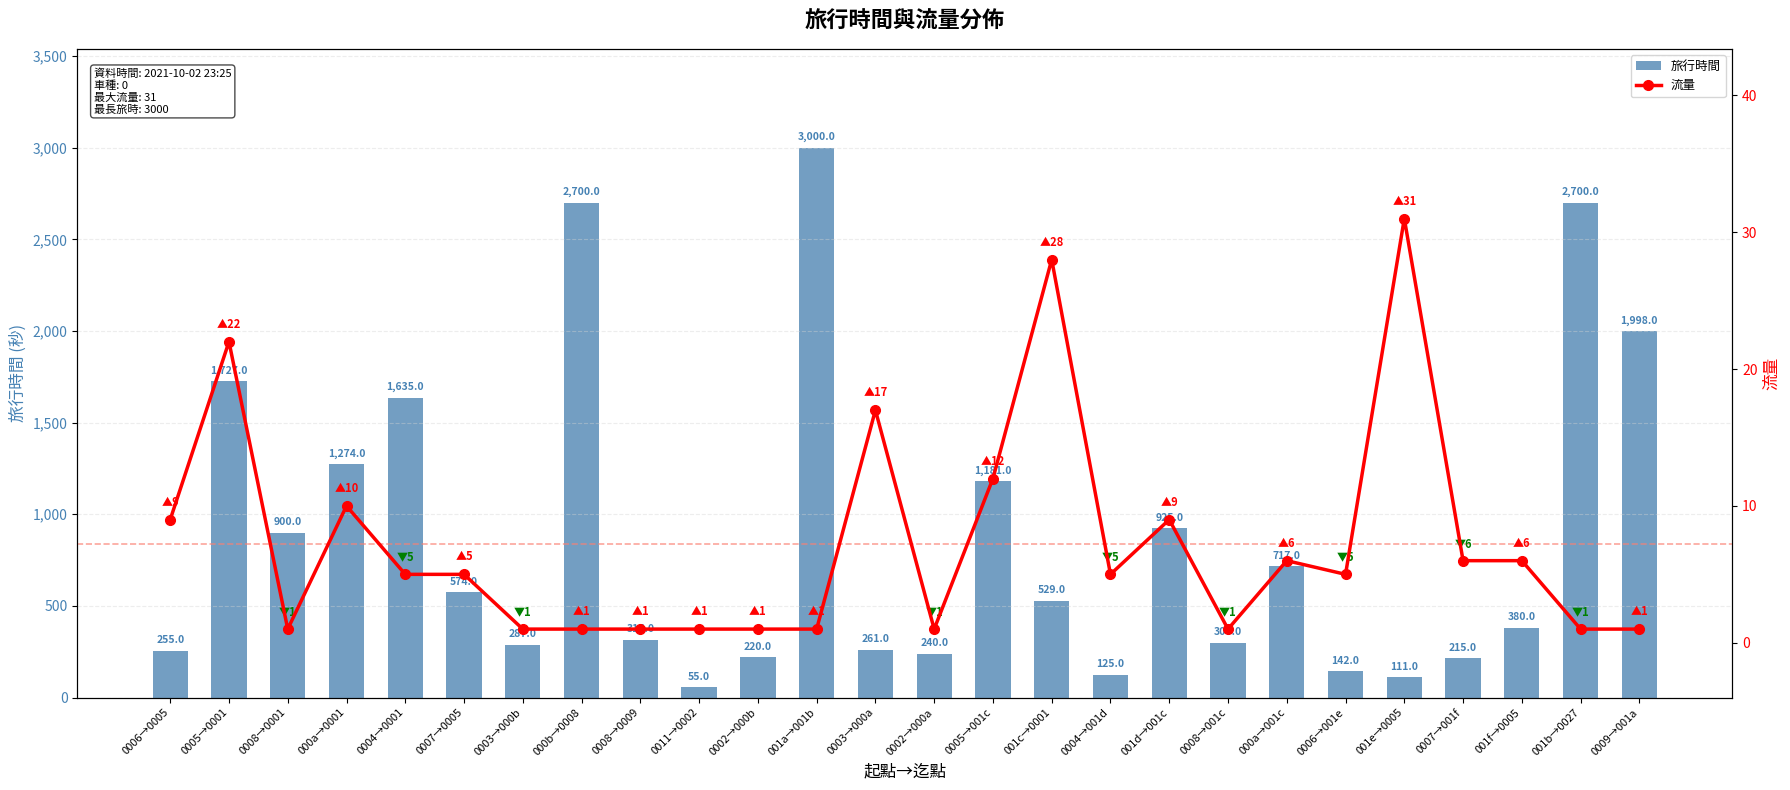

What are all the series names shown in the legend?

旅行時間, 流量